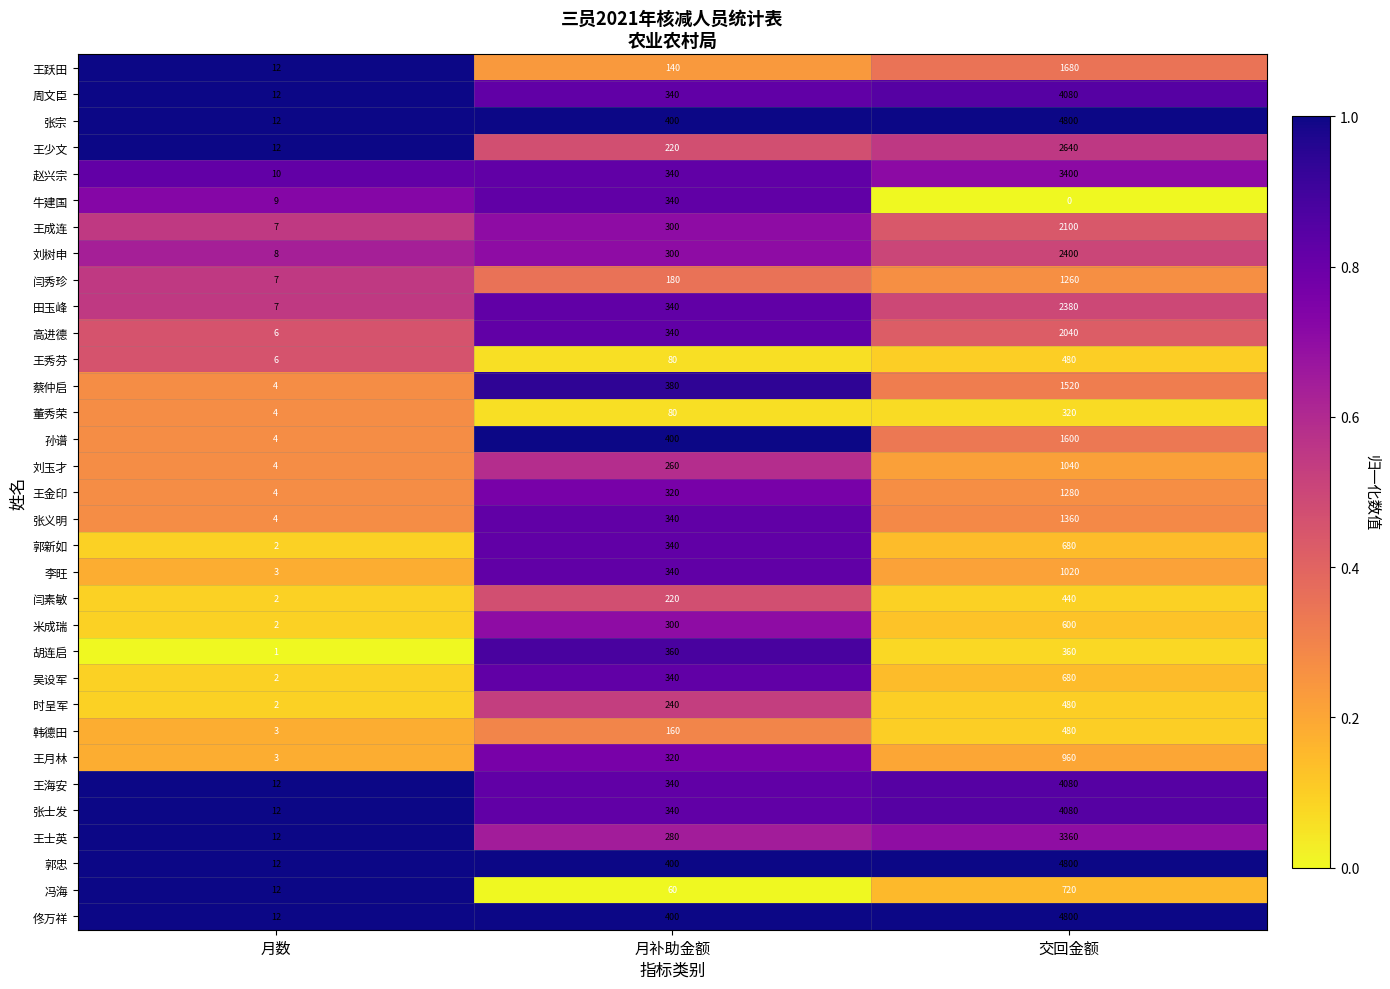

What is the sum of all 郭忠 values?

5212